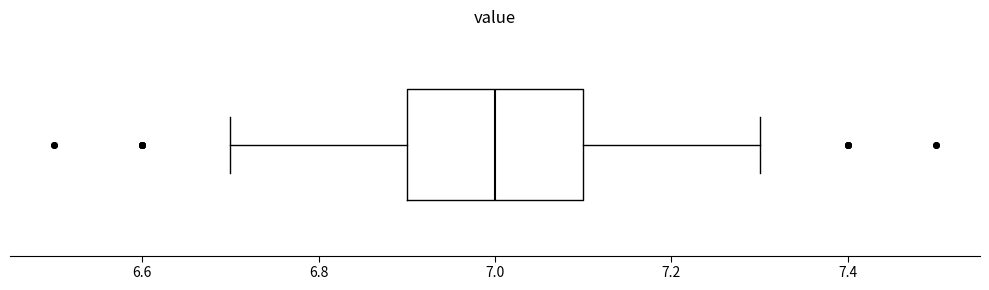

Transcribe this box plot: give where the median line is, the range the box spans, and where the two whiskers end, as read against the x-axis. The values are not printed on the chart, so give them approximately, as read against the axis.

median 7.0, box 6.9 to 7.1, whiskers 6.7 to 7.3